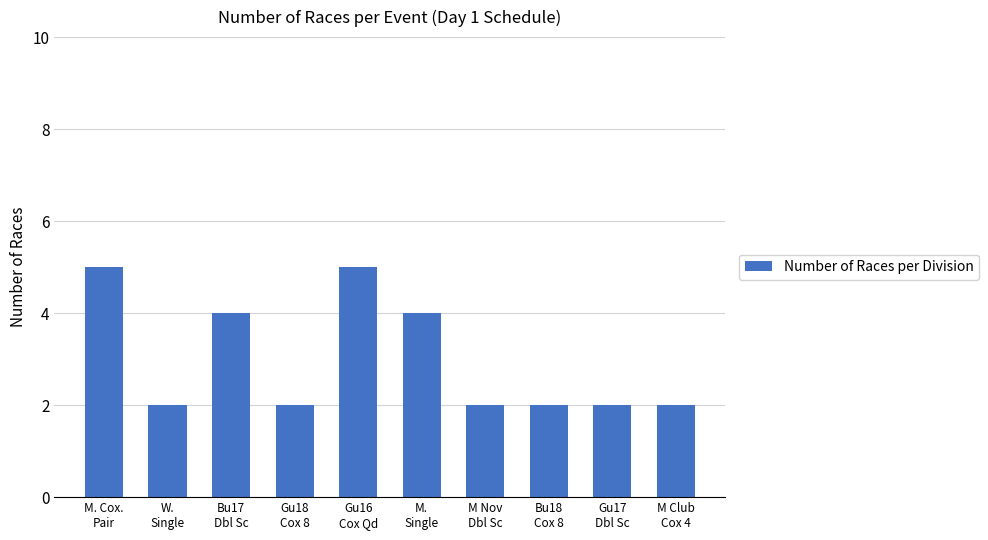

Is it true that the value at M.
Single is 5?

False